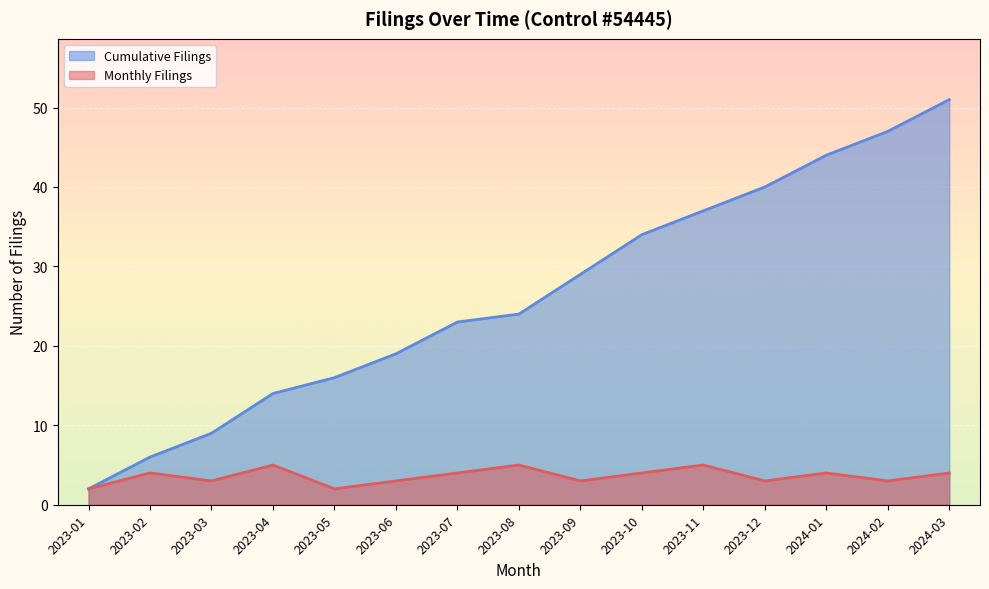

What is the maximum value shown in the chart?

51